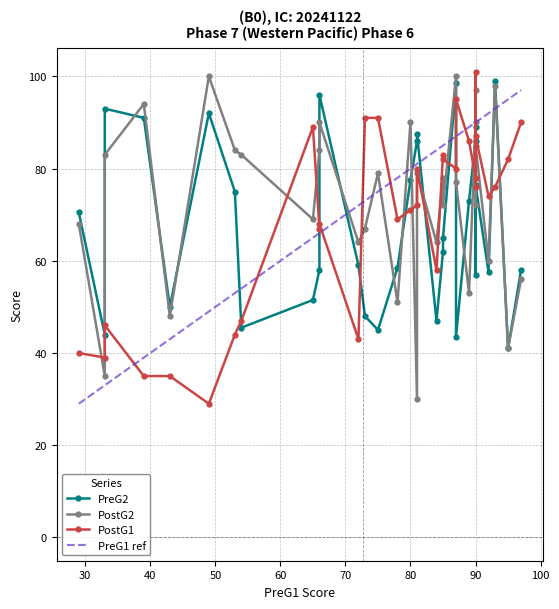

Between which two adjacent categories do PostG1 and PostG2 first intersect?

1 and 2